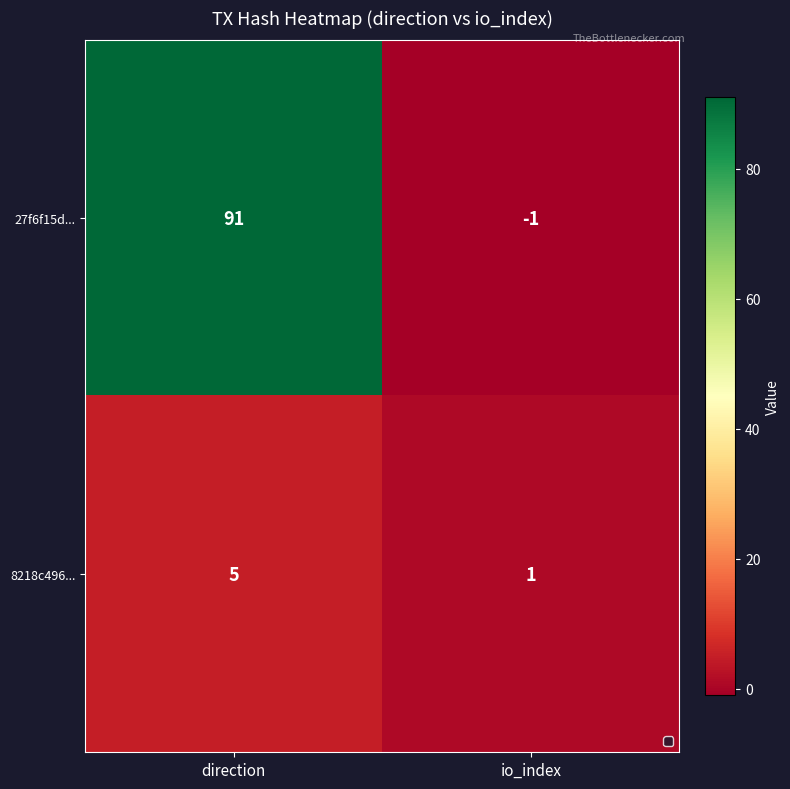

Reading left to right, extract all data points from this chart.

27f6f15d...: direction=91	io_index=-1
8218c496...: direction=5	io_index=1